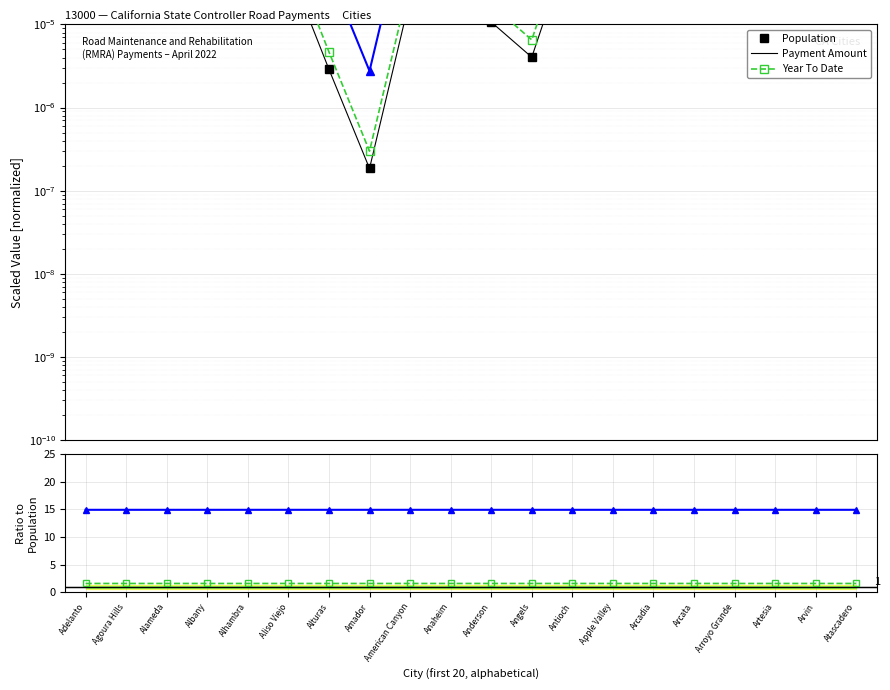

True or false: Population has more than 0 points higher than both neighbors.

True